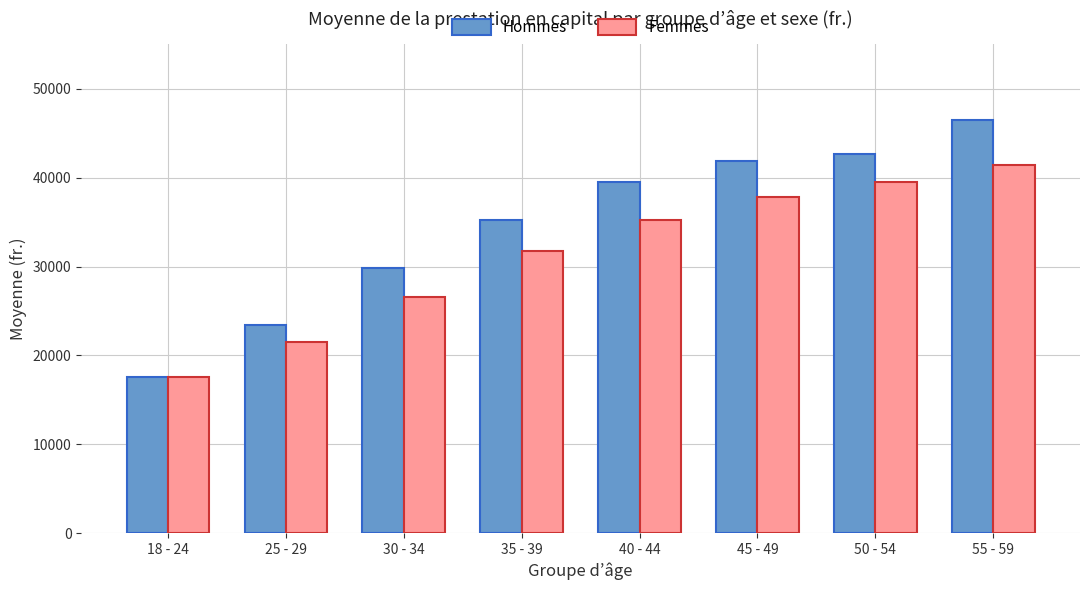

What is the average value of the Femmes series?

31440.0